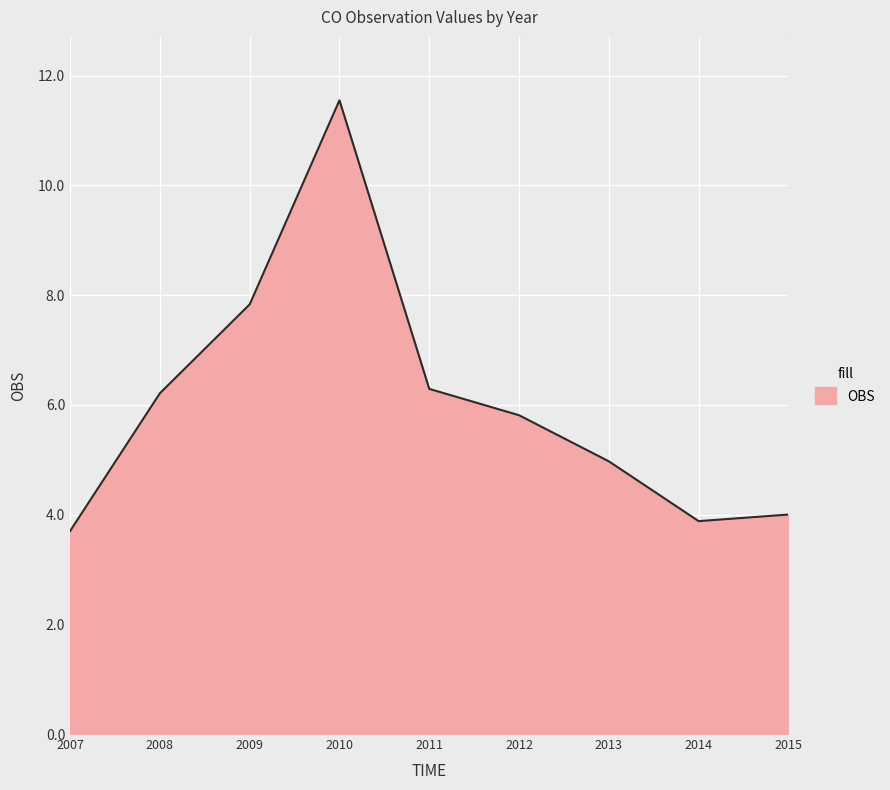

Reading left to right, extract all data points from this chart.

3.7	6.2	7.8	11.6	6.3	5.8	5.0	3.9	4.0